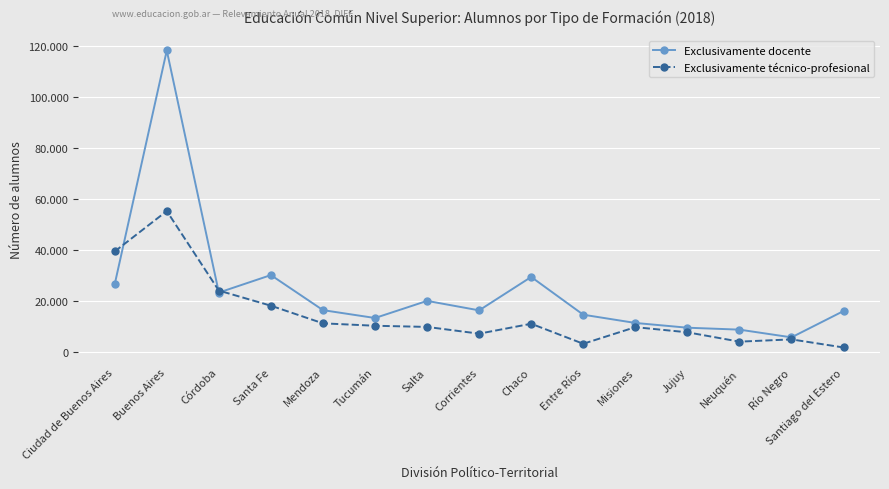

Reading right to left, what are all the values shown in this chart?

Exclusivamente docente: Santiago del Estero=16035	Río Negro=5722	Neuquén=8743	Jujuy=9499	Misiones=11362	Entre Ríos=14590	Chaco=29381	Corrientes=16295	Salta=20007	Tucumán=13301	Mendoza=16382	Santa Fe=30113	Córdoba=23265	Buenos Aires=118093	Ciudad de Buenos Aires=26549
Exclusivamente técnico-profesional: Santiago del Estero=1754	Río Negro=4926	Neuquén=4040	Jujuy=7702	Misiones=9714	Entre Ríos=3208	Chaco=11051	Corrientes=7166	Salta=9810	Tucumán=10264	Mendoza=11213	Santa Fe=18120	Córdoba=24041	Buenos Aires=55192	Ciudad de Buenos Aires=39364